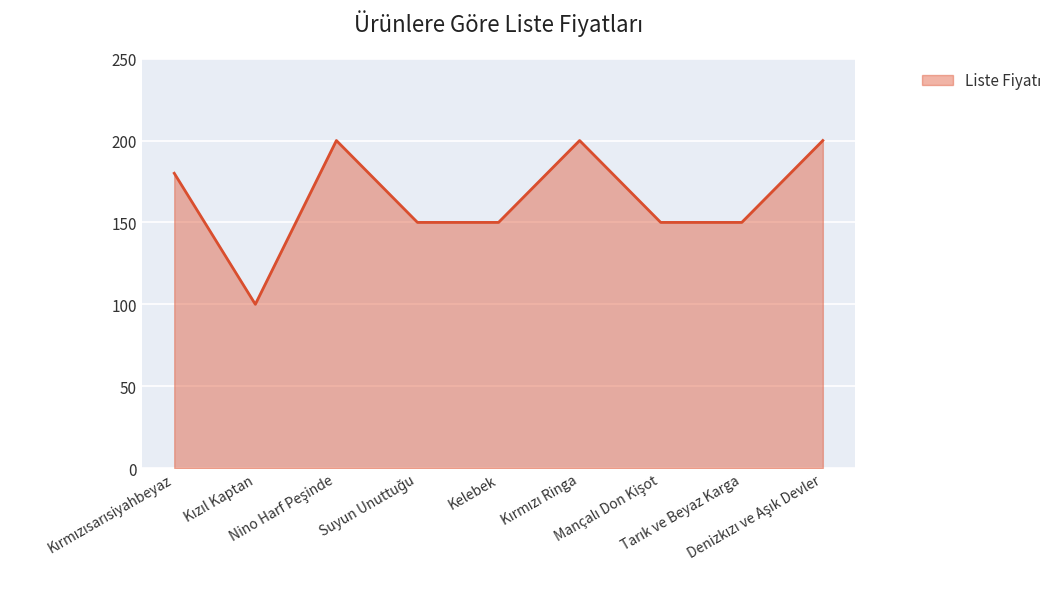

What is the maximum value shown in the chart?

200